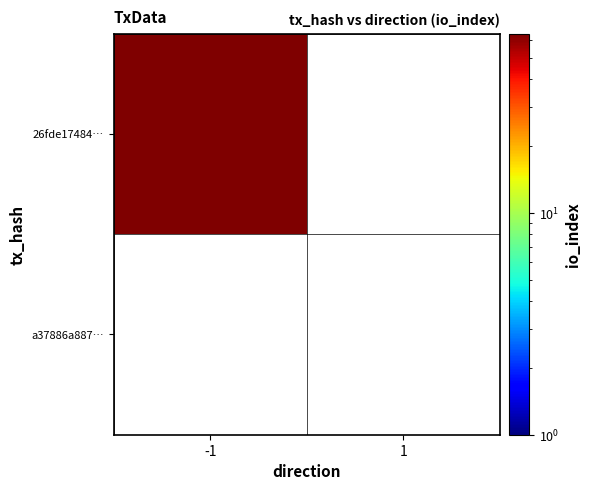

At which label is 26fde174848e8d466e0292eeba5ce592f8d3cb6 closest to 32?

direction_-1